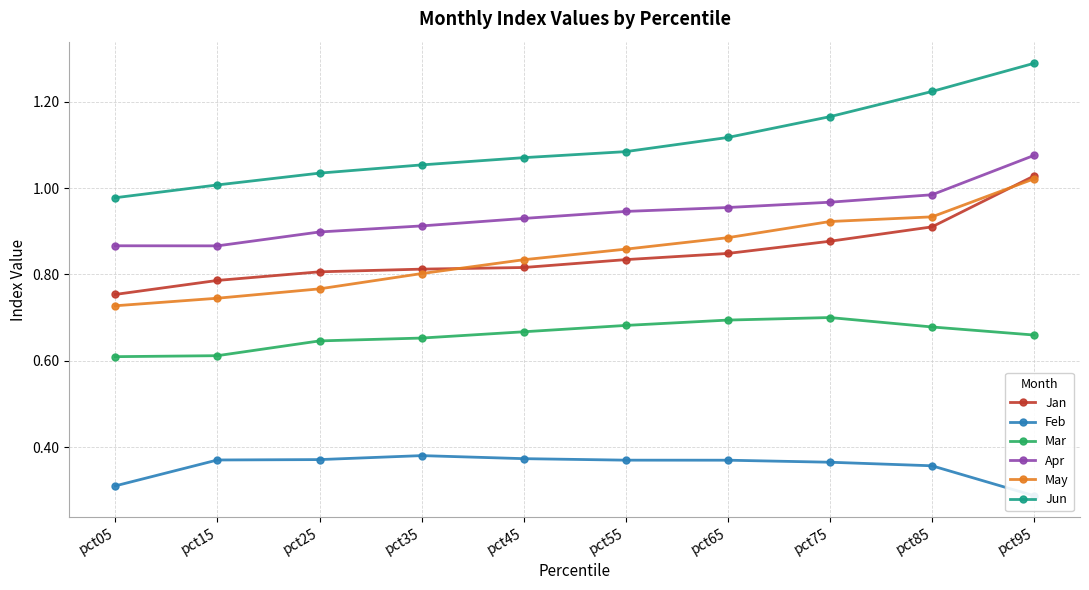

At how many categories does at least one series exceed 1?

9